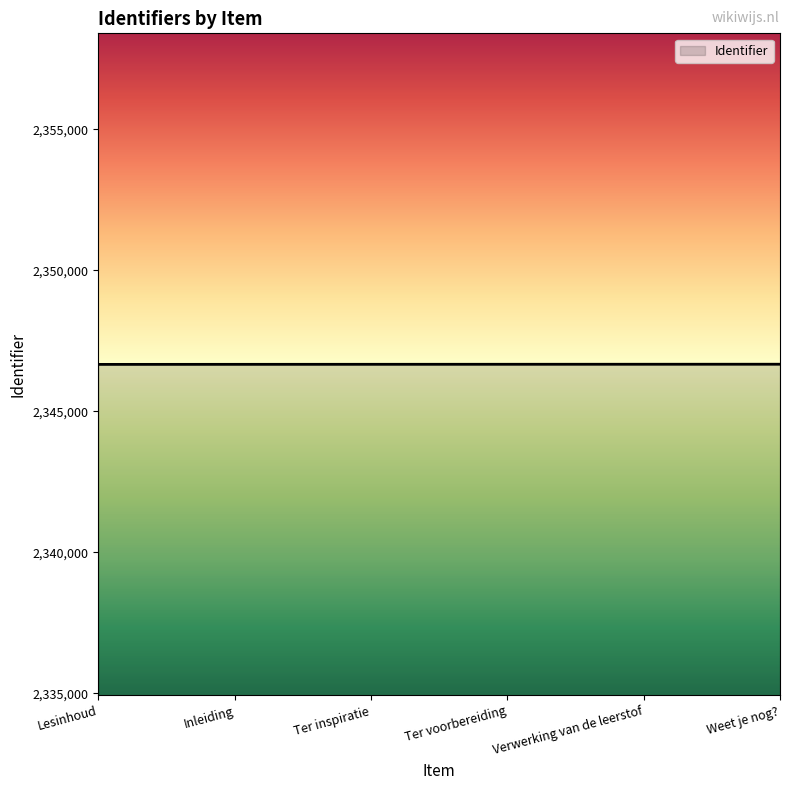

What is the ratio of the value at Verwerking van de leerstof to the value at Ter inspiratie?

1.0